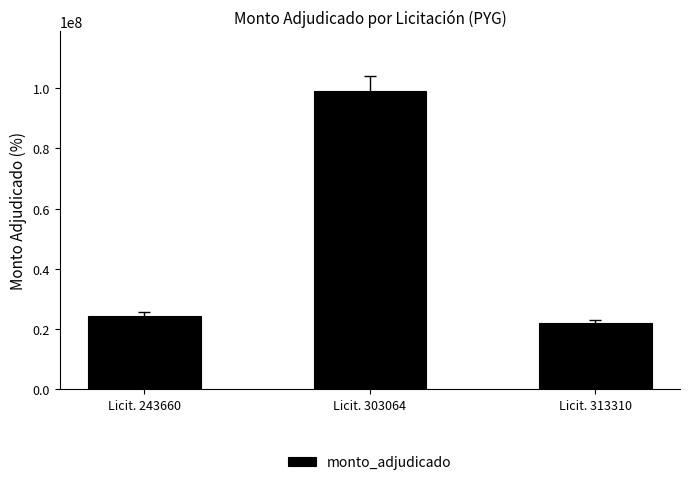

Rank the categories by value from lowest to highest.

Licit. 313310, Licit. 243660, Licit. 303064